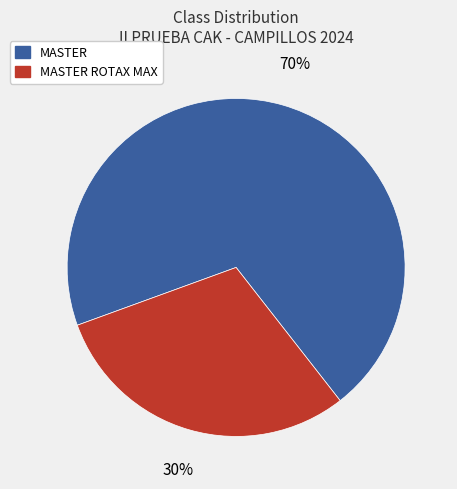

Combined, do MASTER ROTAX MAX and MASTER account for over 50%?

Yes